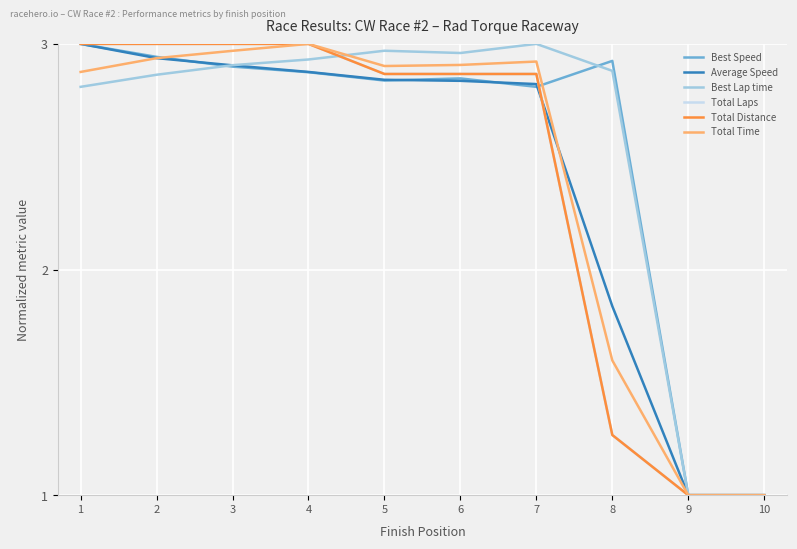

Does the chart display data point markers on the line(s)?

No